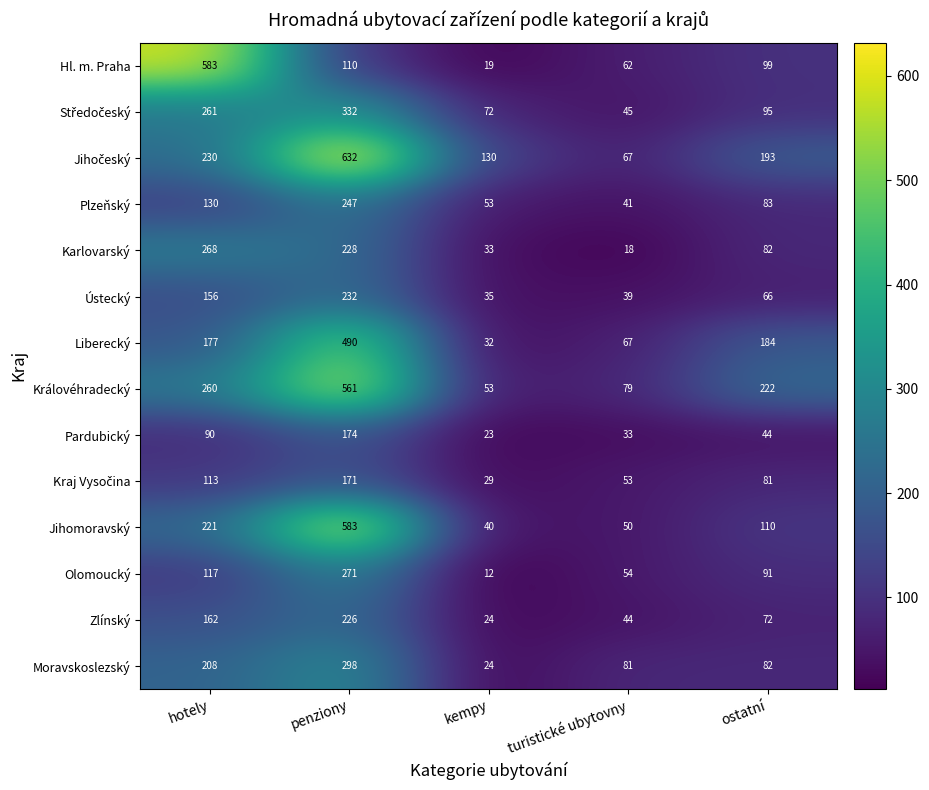

At which label is Karlovarský closest to 143?

ostatní